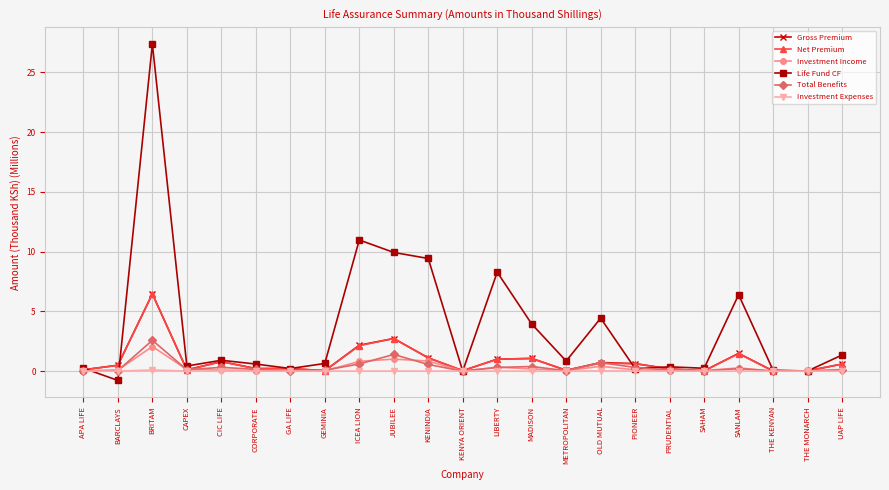

True or false: Net Premium has more than 2 points higher than both neighbors.

True